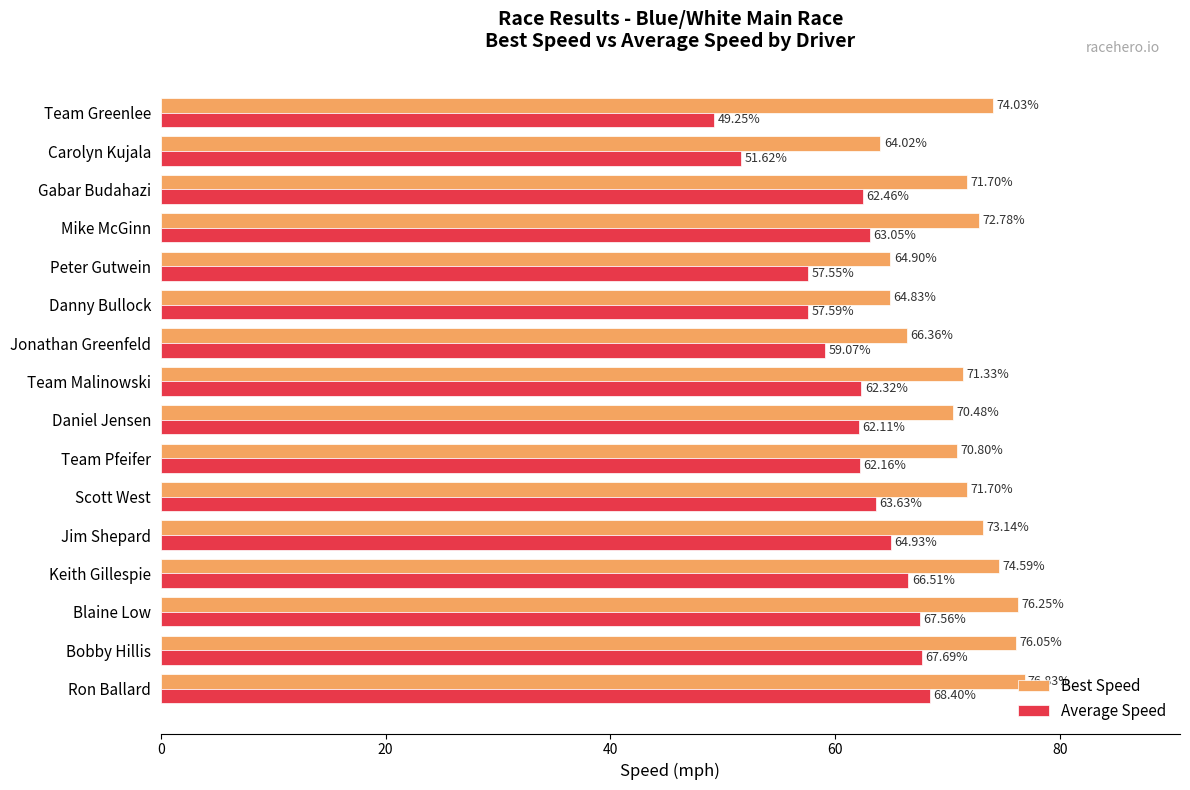

At how many categories does at least one series exceed 57?

16